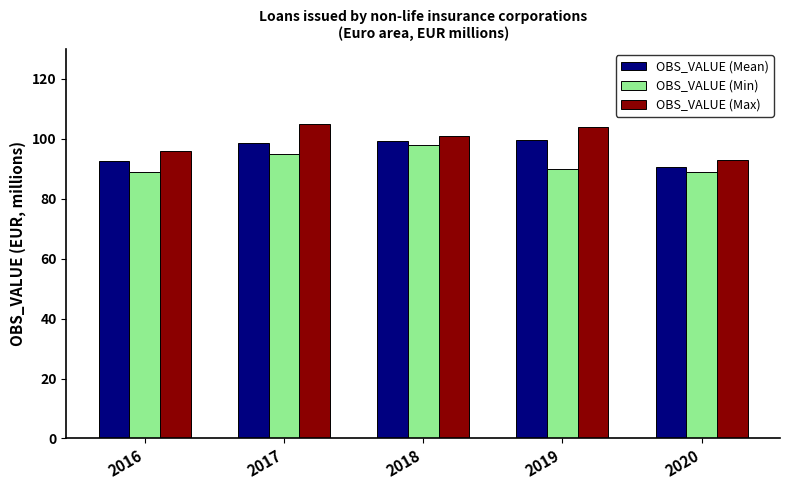

What is the spread (max minus min) of values at 2020?

4.0